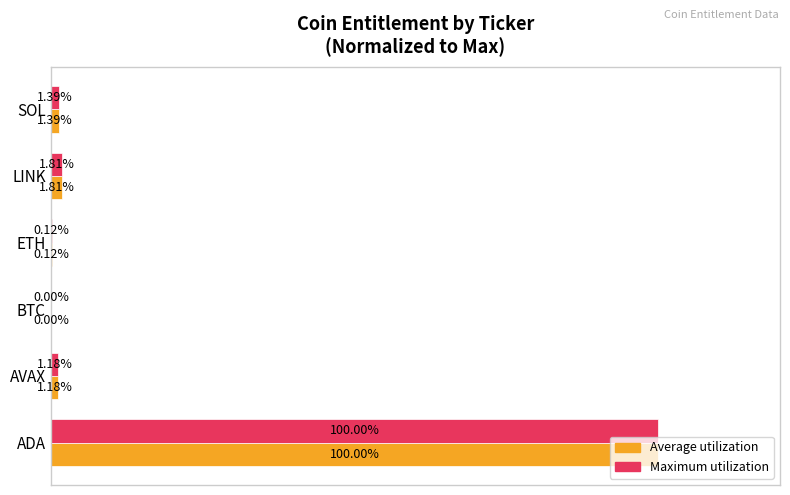

Which category has the highest value in the Maximum utilization series?

ADA